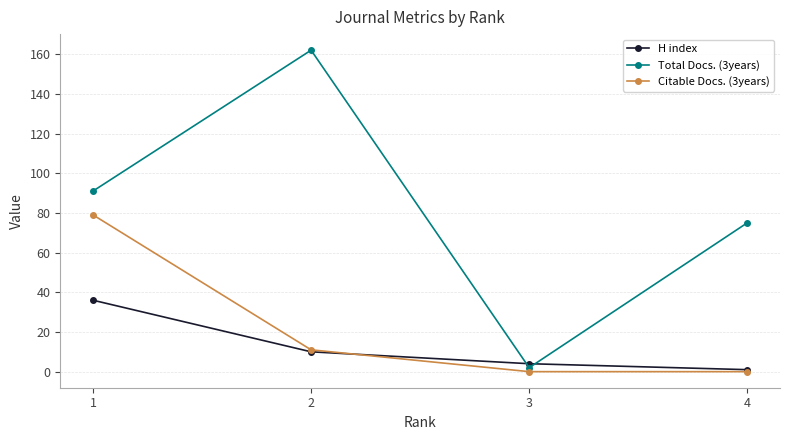

Which series changed the most between 2 and 3?

Total Docs. (3years)